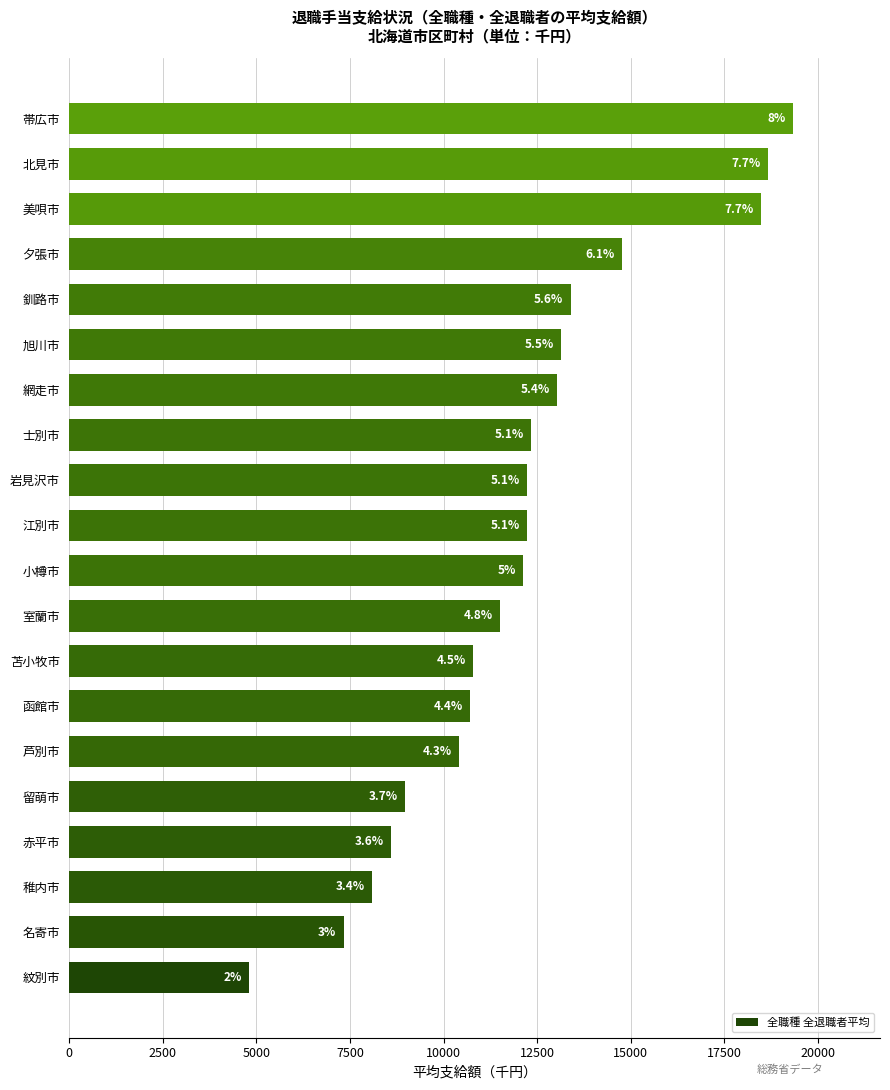

How many bars are there in total?

20